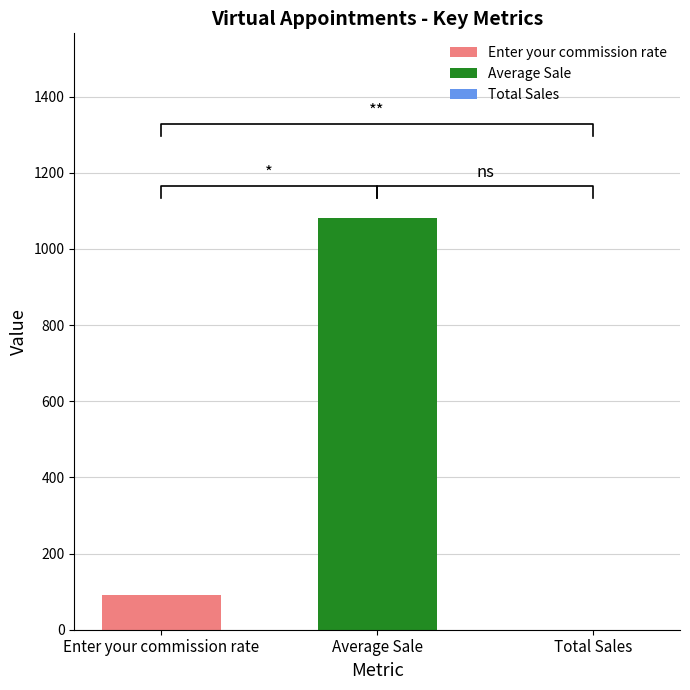

Reading right to left, transcribe all the data shown in this chart.

Total Sales=0	Average Sale=1080	Enter your commission rate=90